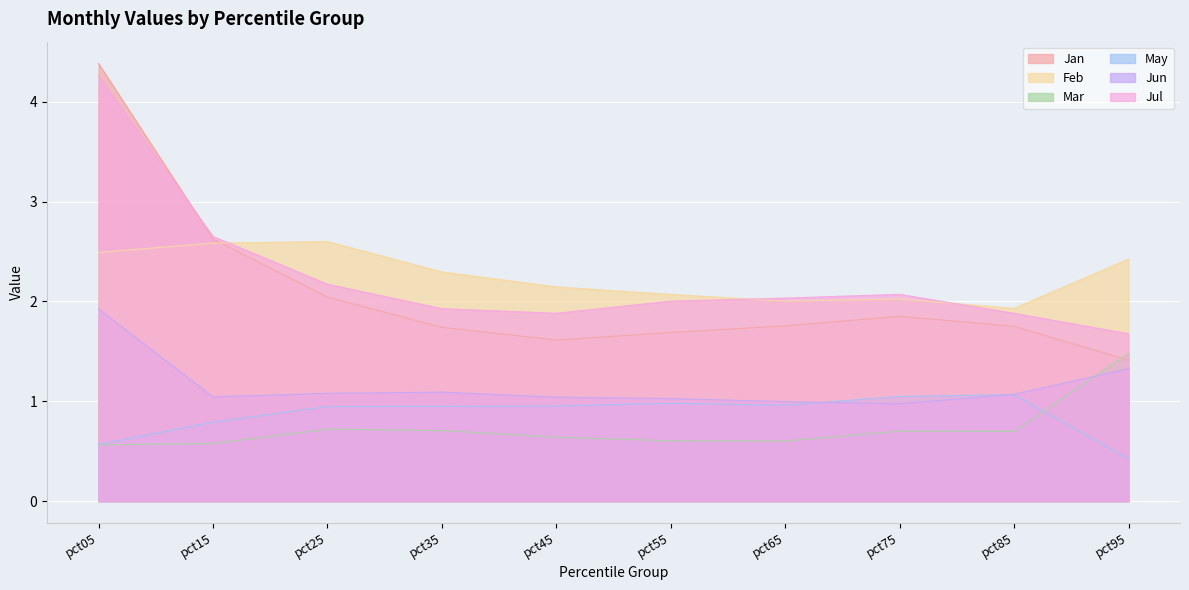

What is the value of the Jun point at the 2nd from the left?

1.0